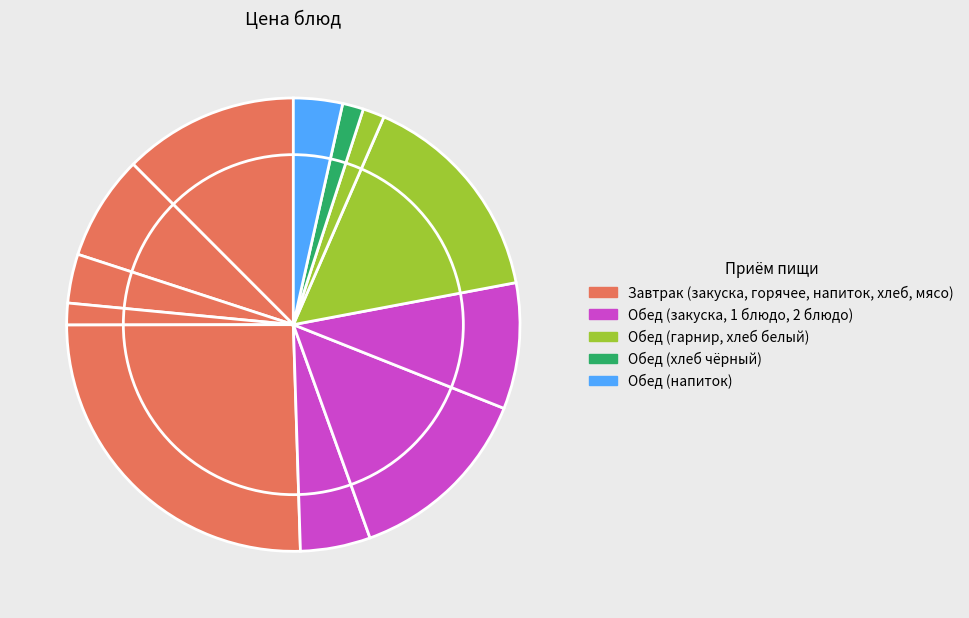

How many slices are in this pie chart?

12